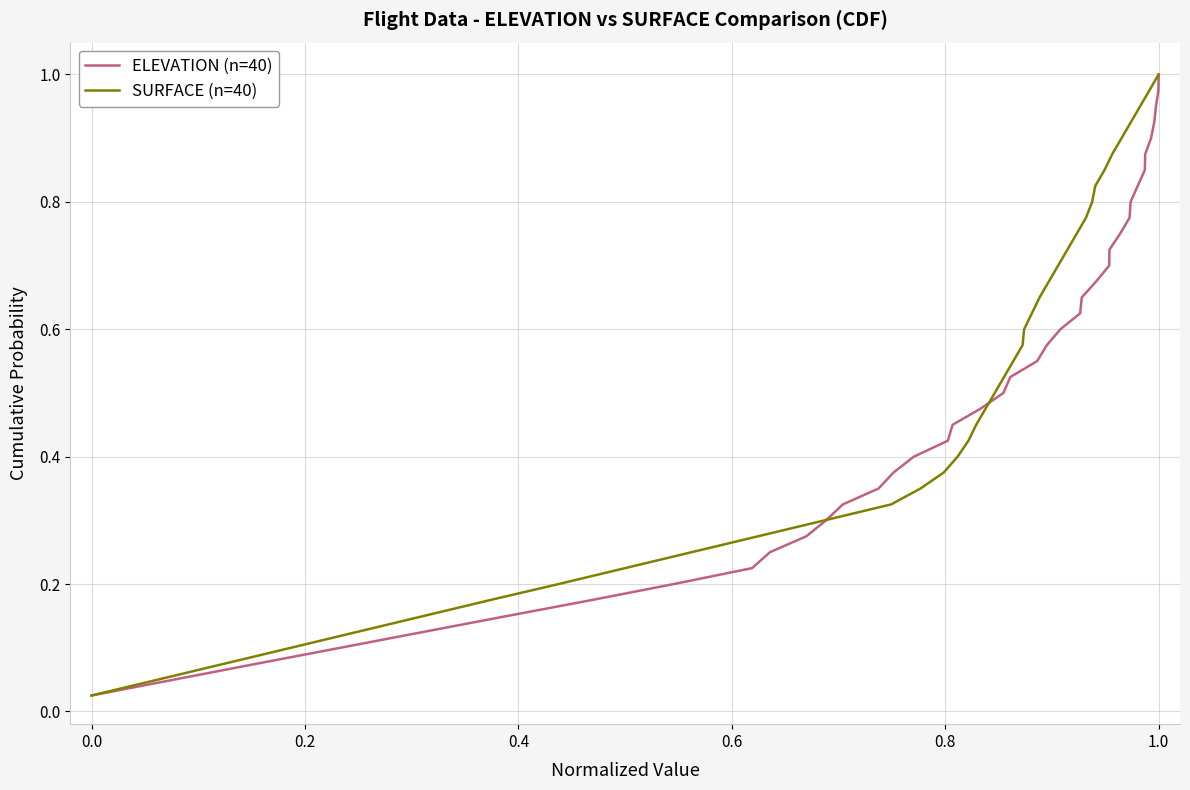

Reading left to right, what are all the values shown in this chart?

ELEVATION (n=40): 0.0	0.1	0.1	0.1	0.1	0.1	0.2	0.2	0.2	0.2	0.3	0.3	0.3	0.3	0.4	0.4	0.4	0.5	0.5	0.5	0.5	0.6	0.6	0.6	0.6	0.7	0.7	0.7	0.7	0.8	0.8	0.8	0.8	0.8	0.9	0.9	0.9	0.9	1.0	1.0
SURFACE (n=40): 0.0	0.1	0.1	0.1	0.1	0.1	0.2	0.2	0.2	0.2	0.3	0.3	0.3	0.3	0.4	0.4	0.4	0.5	0.5	0.5	0.5	0.6	0.6	0.6	0.6	0.7	0.7	0.7	0.7	0.8	0.8	0.8	0.8	0.8	0.9	0.9	0.9	0.9	1.0	1.0